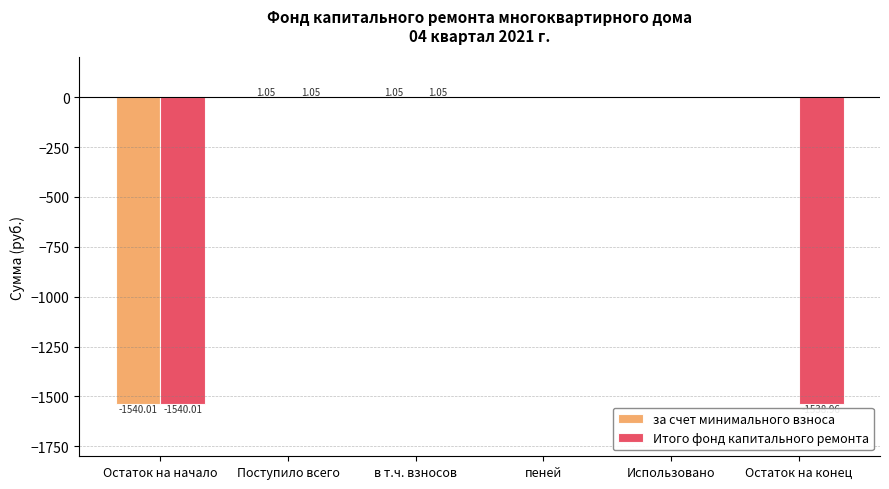

Which series changed the most between пеней and Остаток на конец?

Итого фонд капитального ремонта